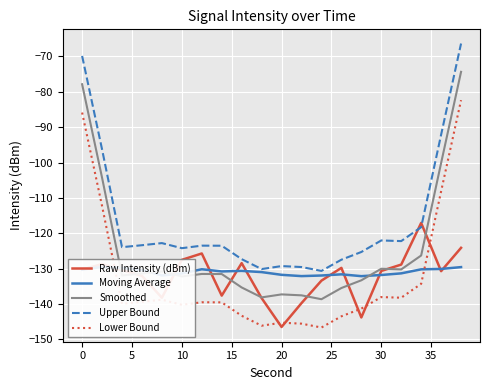

Reading left to right, list all the values displayed in this chart.

Raw Intensity (dBm): -130.3	-128.7	-130.4	-132.0	-138.2	-127.5	-125.7	-137.6	-128.4	-138.3	-146.5	-139.7	-133.4	-129.8	-143.8	-130.6	-128.8	-117.1	-130.7	-124.1
Moving Average: -130.3	-129.5	-129.8	-130.3	-131.9	-131.3	-130.2	-130.8	-130.6	-131.0	-131.7	-132.1	-131.9	-131.6	-132.1	-131.8	-131.3	-130.2	-130.1	-129.5
Smoothed: -77.9	-104.3	-131.9	-131.4	-130.8	-132.2	-131.5	-131.5	-135.3	-138.1	-137.3	-137.5	-138.6	-135.5	-133.3	-130.0	-130.2	-126.3	-100.1	-74.4
Upper Bound: -69.9	-96.3	-123.9	-123.4	-122.8	-124.2	-123.5	-123.5	-127.3	-130.1	-129.3	-129.5	-130.6	-127.5	-125.3	-122.0	-122.2	-118.3	-92.1	-66.4
Lower Bound: -85.9	-112.3	-139.9	-139.4	-138.8	-140.2	-139.5	-139.5	-143.3	-146.1	-145.3	-145.5	-146.6	-143.5	-141.3	-138.0	-138.2	-134.3	-108.1	-82.4